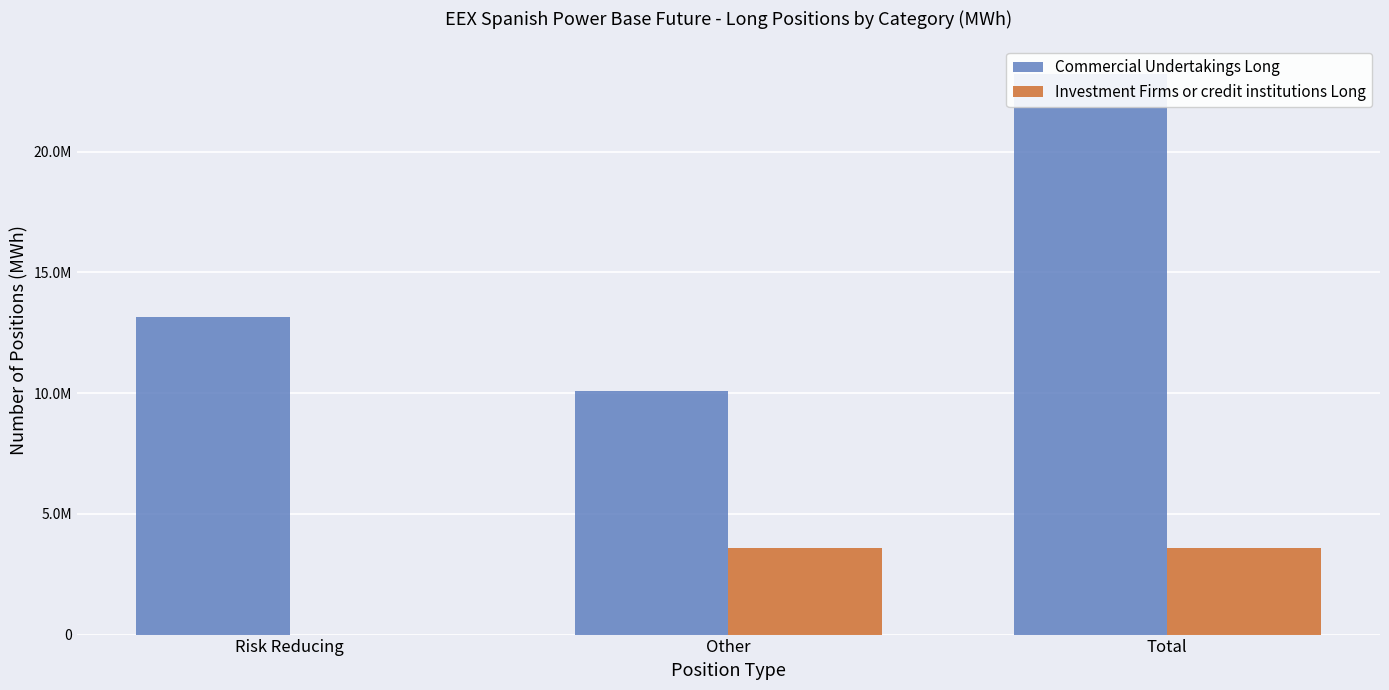

What is the average value of the Investment Firms or credit institutions Long series?

2396073